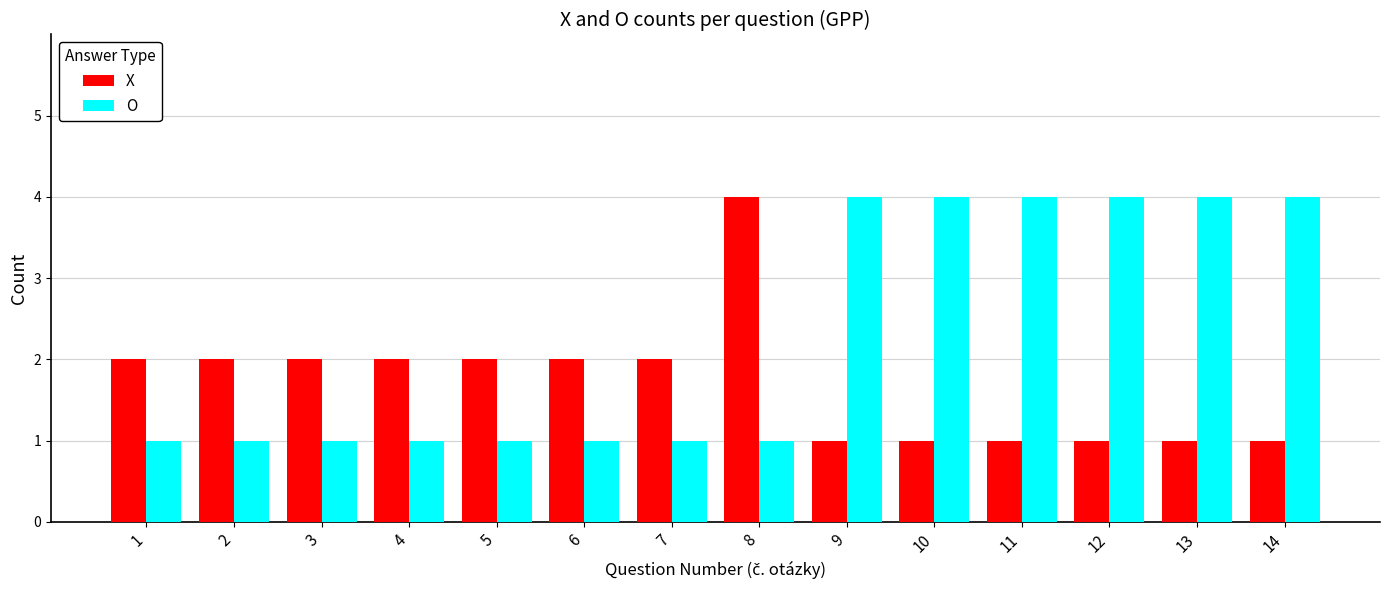

List the series in order of their overall mean, highest first.

O, X